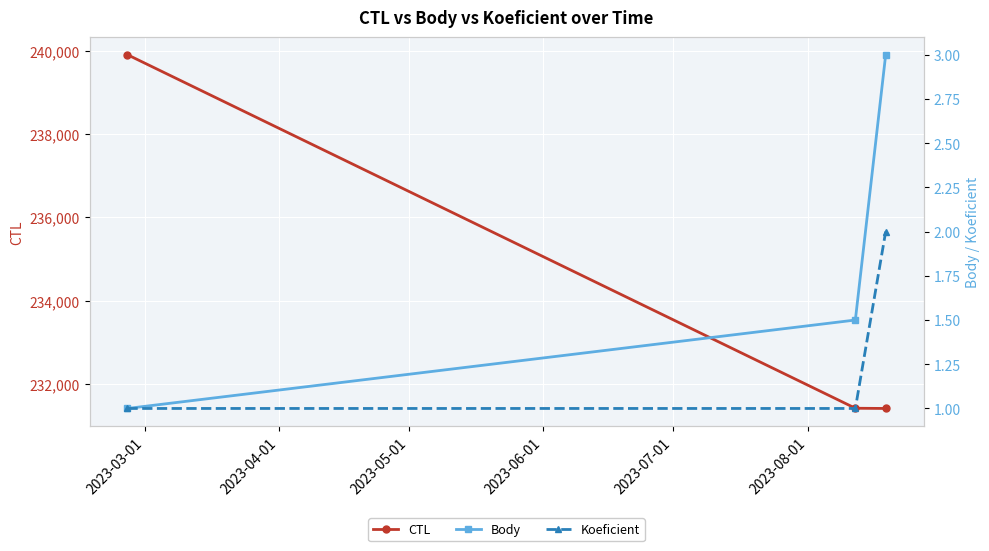

What is the value of the CTL point at the 2nd from the left?

231416